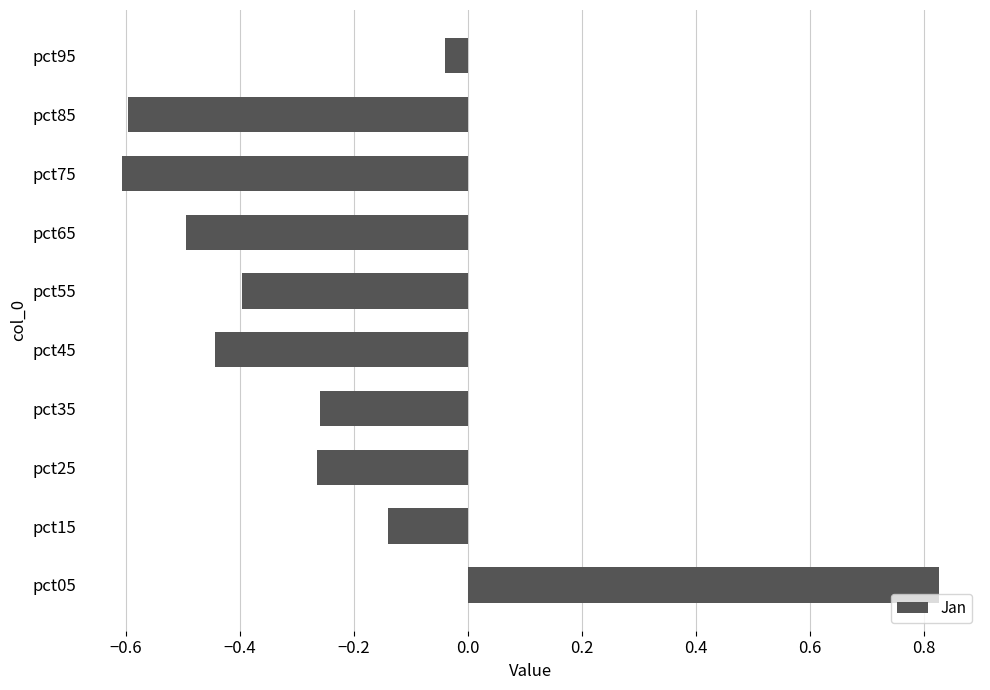

The chart shows a value of -0.1 at pct35. True or false?

False